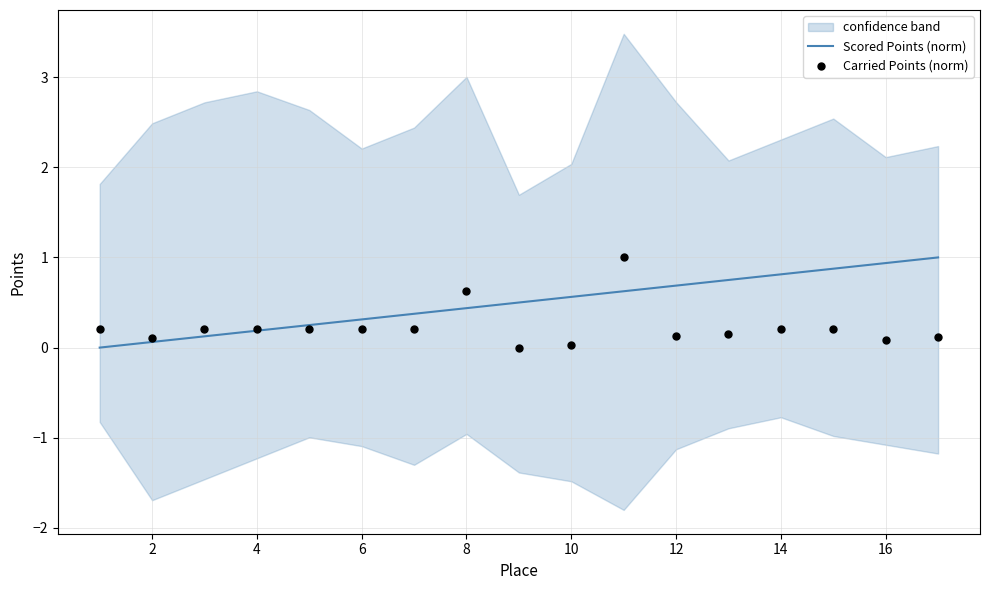

What are all the series names shown in the legend?

Scored Points (norm), Carried Points (norm)